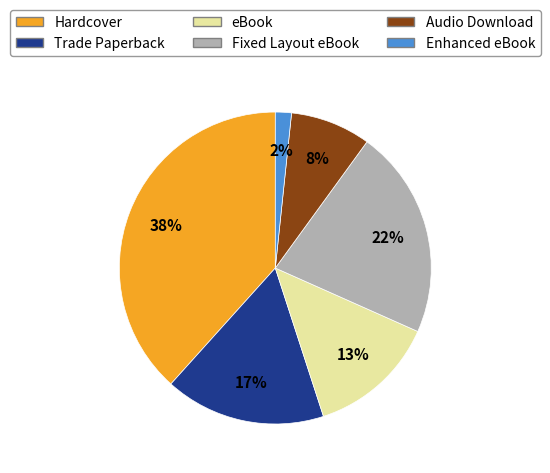

How many segments does this pie chart have?

6